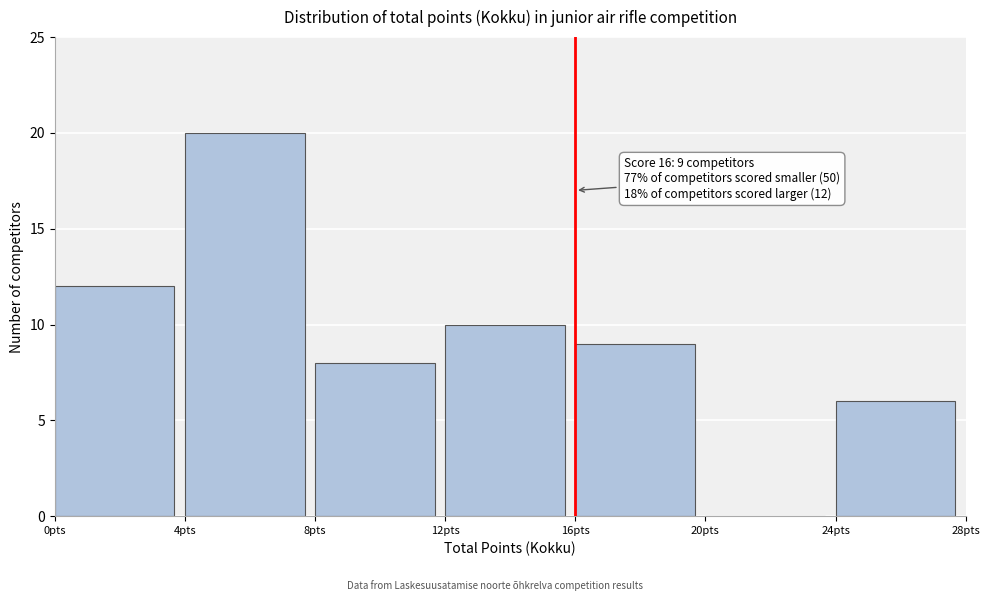

Over which range of the x-axis is the bar tallest?

4 to 8